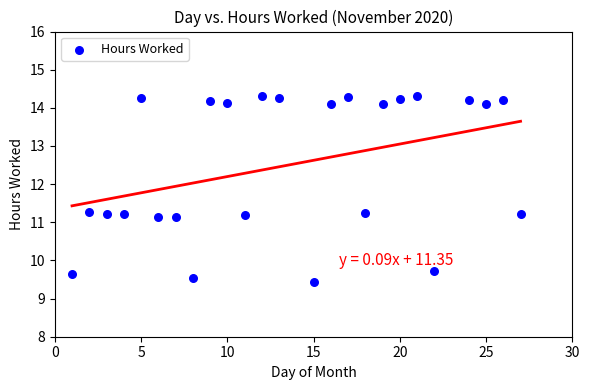

What is the range of X values (max minus min)?

26.0